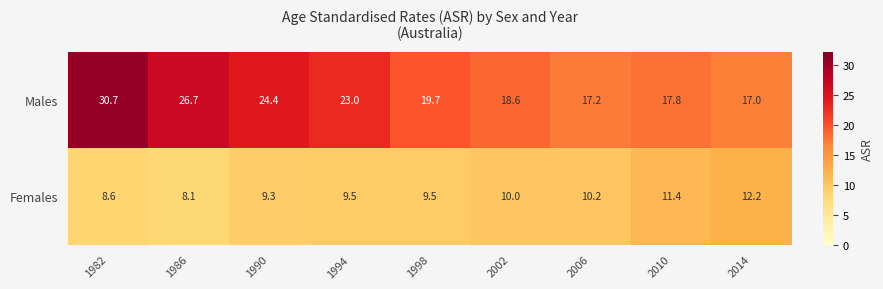

Rank the series by their maximum value, from highest to lowest.

Males, Females